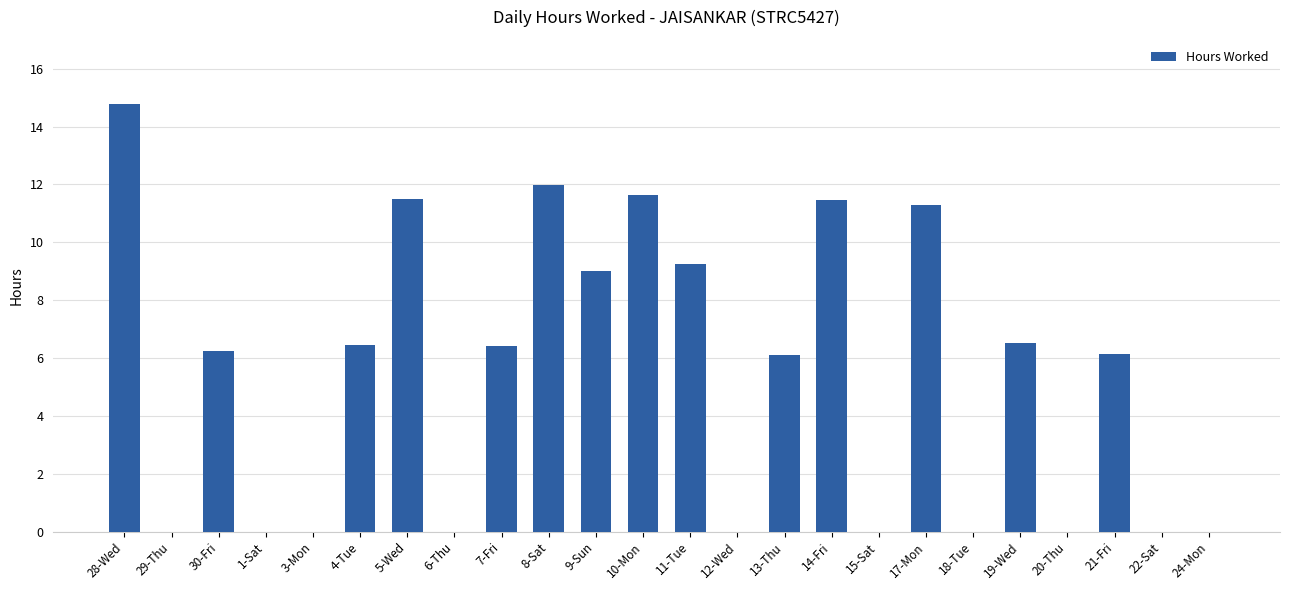

What is the change in value from 9-Sun to 19-Wed?

-2.5